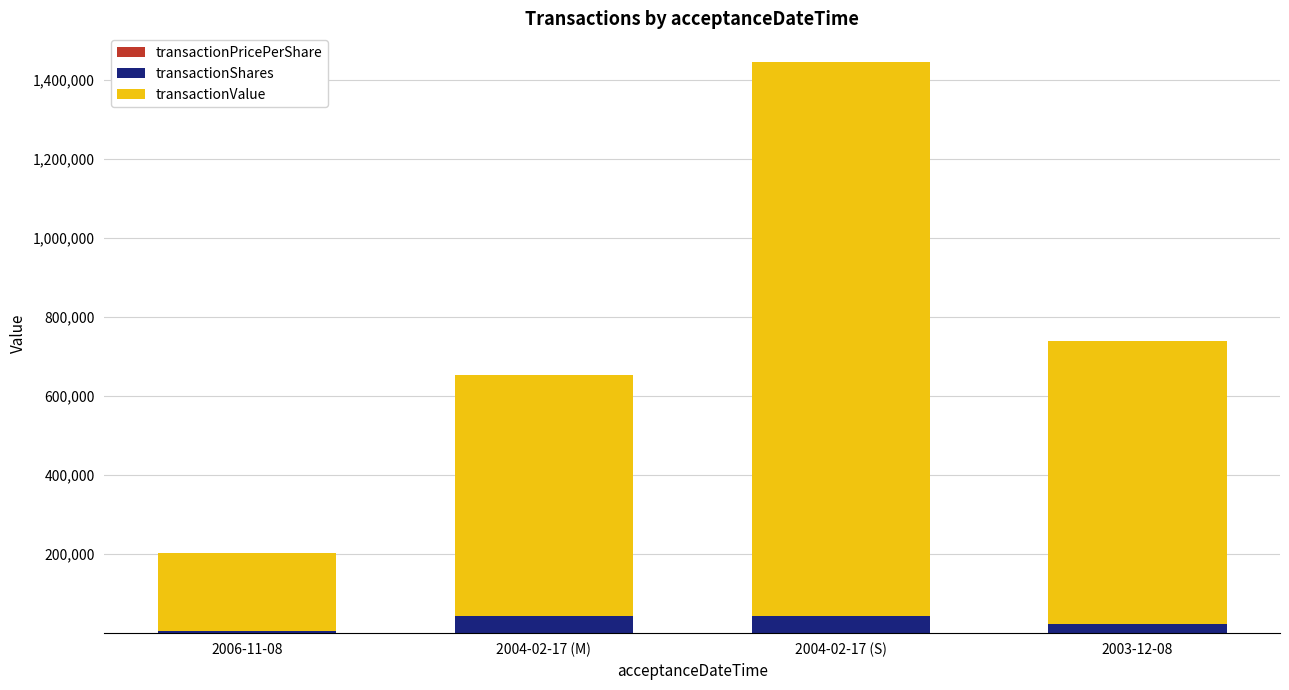

At which category is the sum across all series the highest?

2004-02-17 (S)